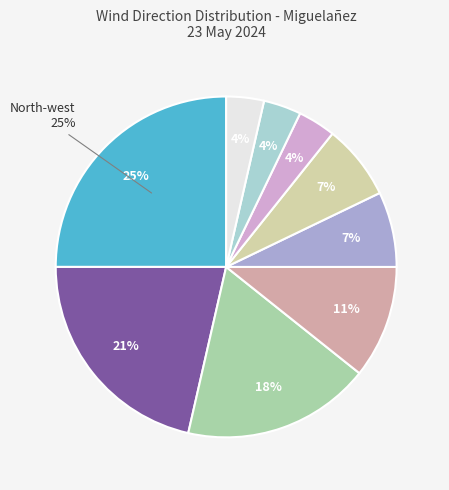

Which category has the biggest portion of the pie?

North-west